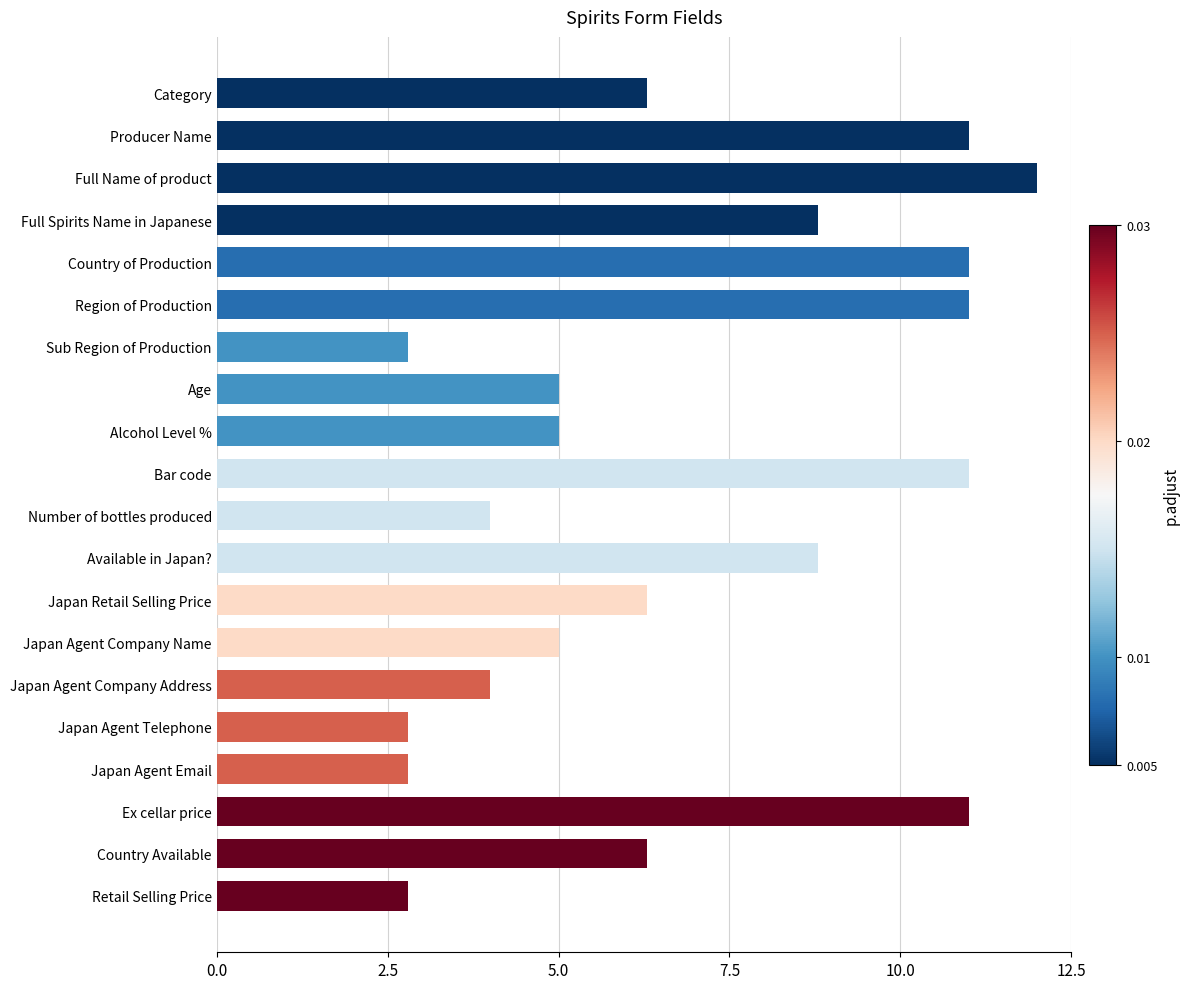

Which has a higher value, Sub Region of Production or Available in Japan??

Available in Japan?